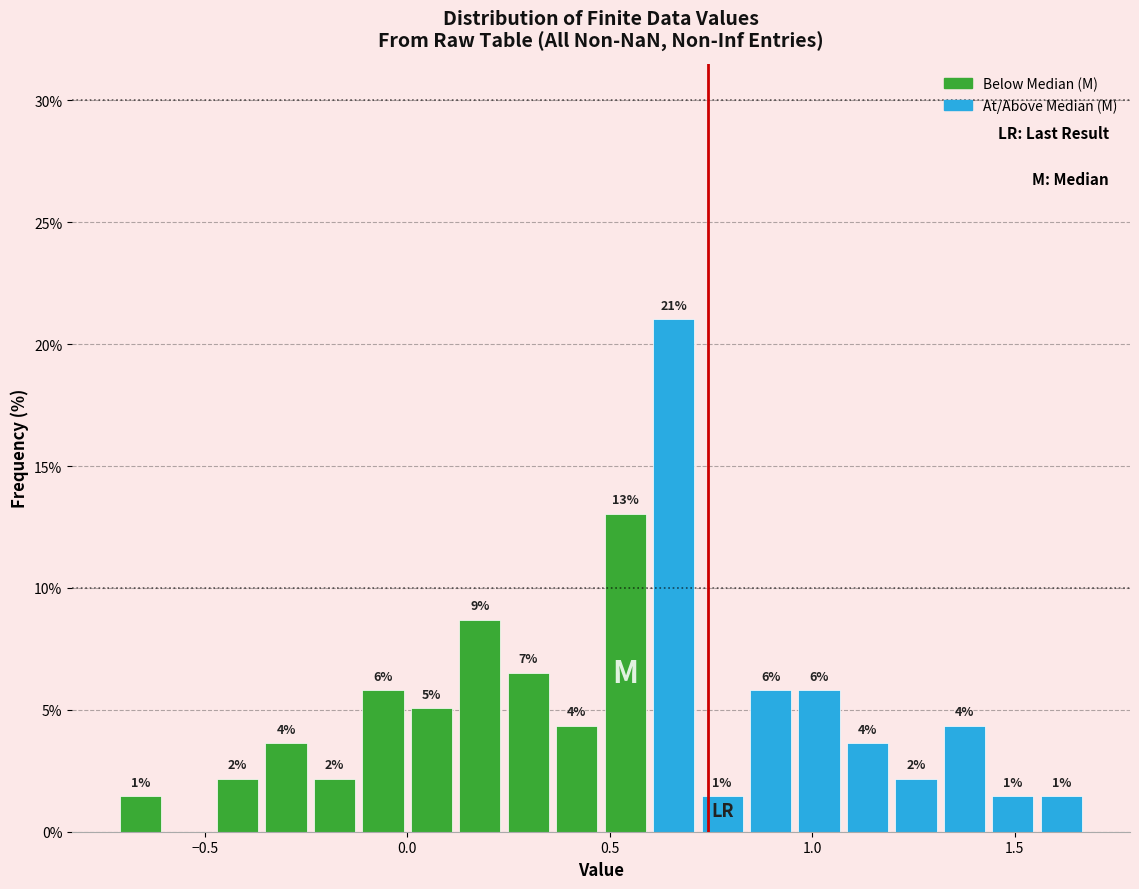

Around what value on the x-axis is the tallest bar? Give the approximate position of its centre, as read against the axis.

0.65